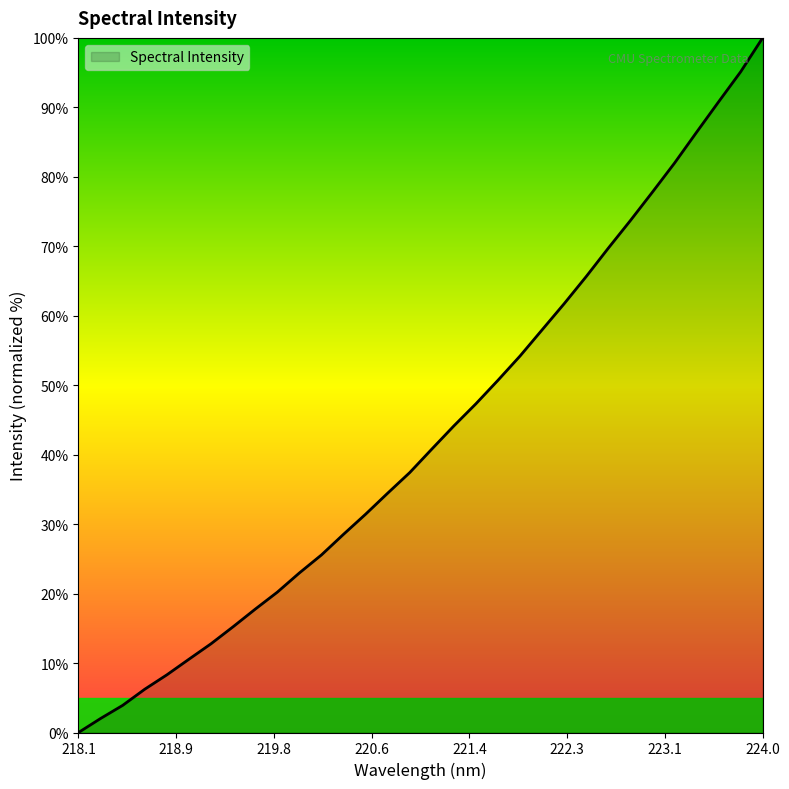

What is the difference between the maximum and minimum values?

100.0